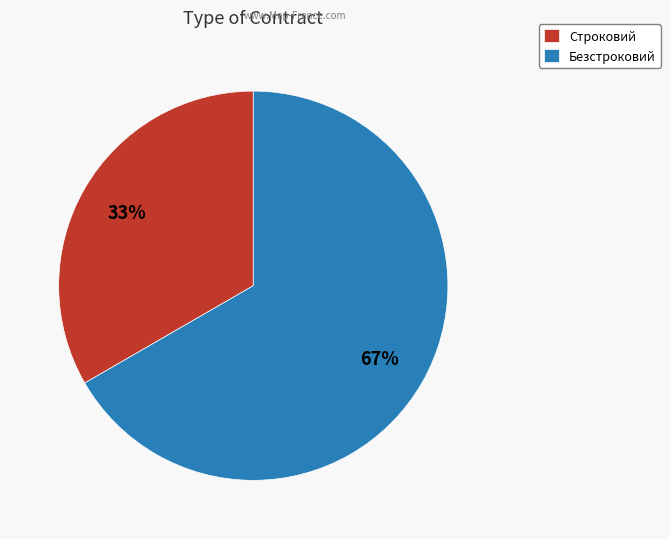

How many slices are in this pie chart?

2